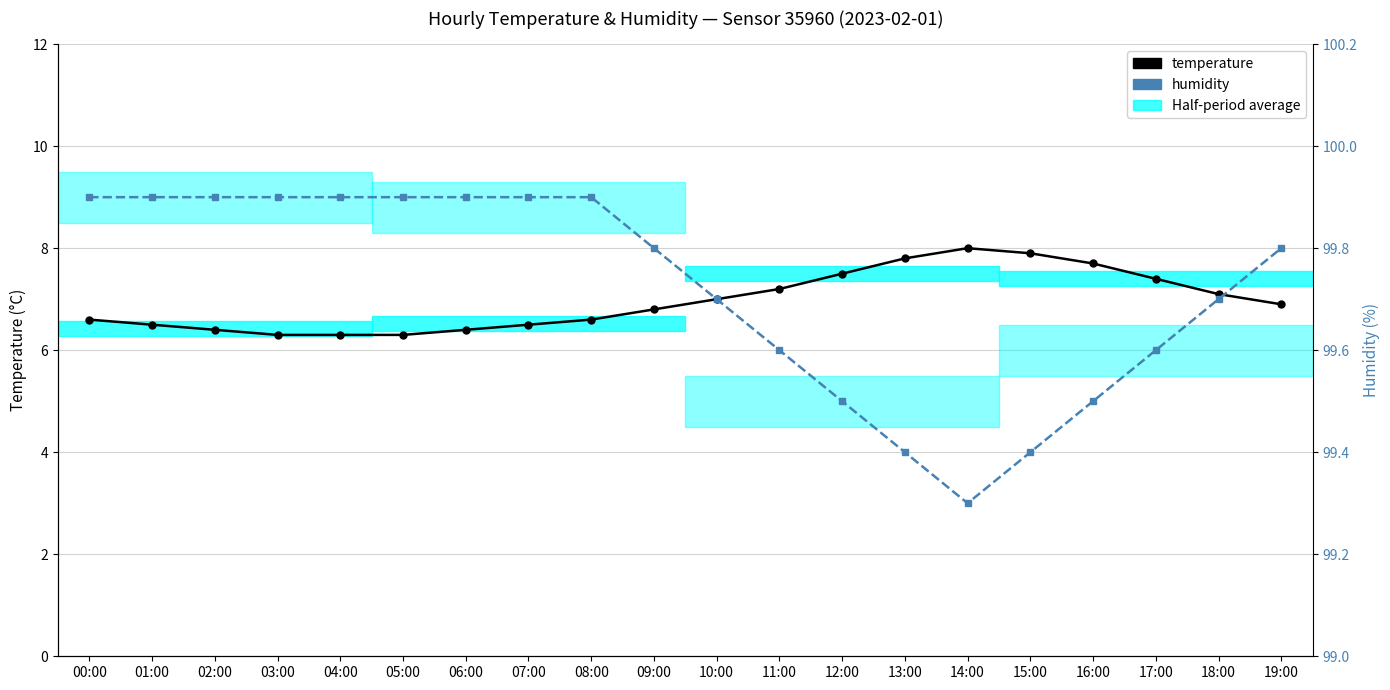

At which category does the chart reach its peak across all series?

00:00